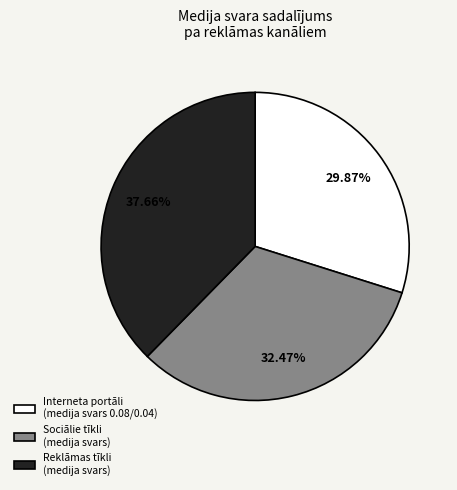

Rank the categories by value from highest to lowest.

Reklāmas tīkli (medija svars), Sociālie tīkli (medija svars), Interneta portāli (medija svars 0.08/0.04)